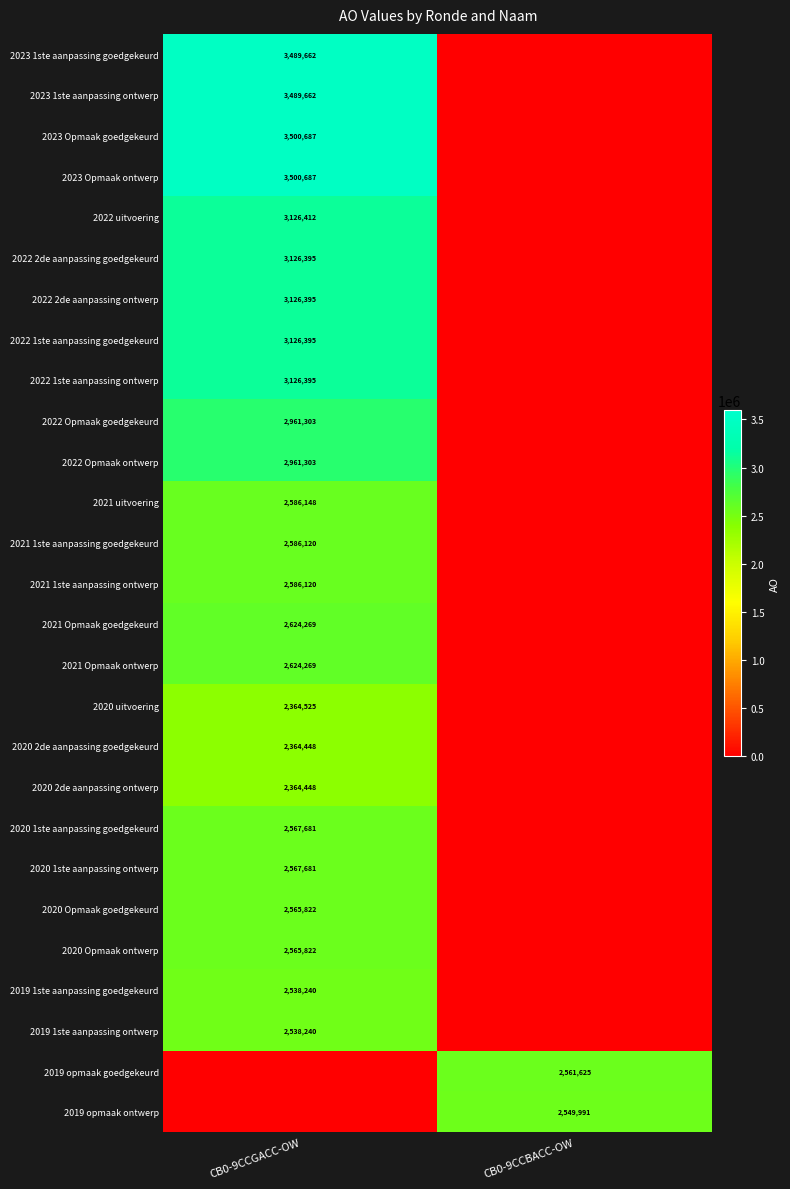

The value of 2022 2de aanpassing ontwerp at CB0-9CCGACC-OW is 3126395. True or false?

True